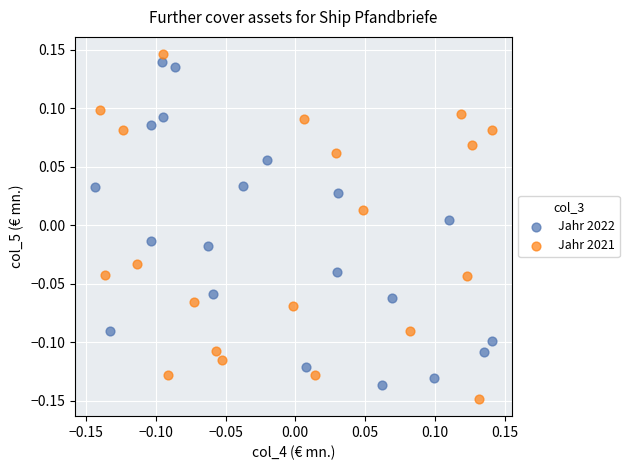

Which series reaches the maximum Y coordinate?

Jahr 2021